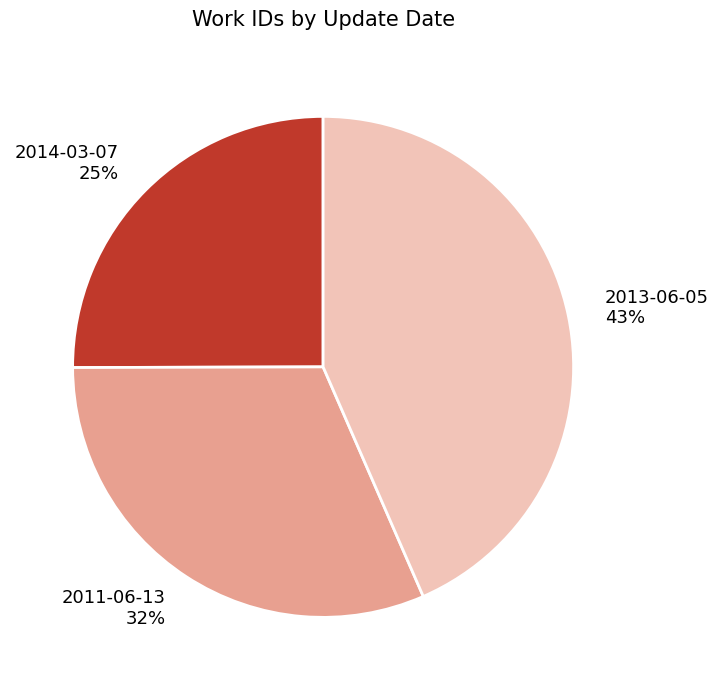

Do 2011-06-13 32% and 2013-06-05 43% together represent more than half of the pie?

Yes